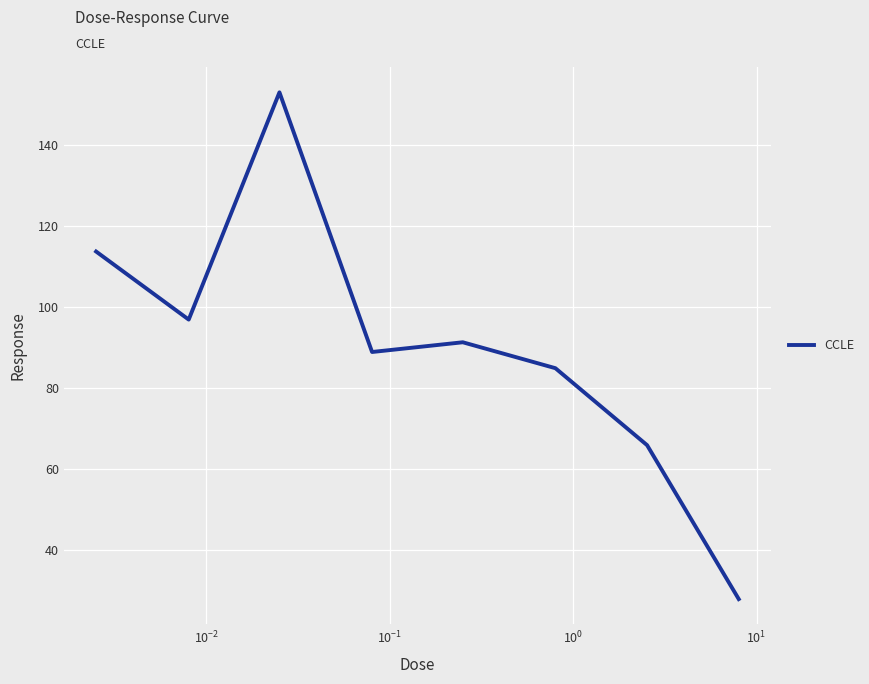

True or false: the data has more than 0 interior local peaks.

True